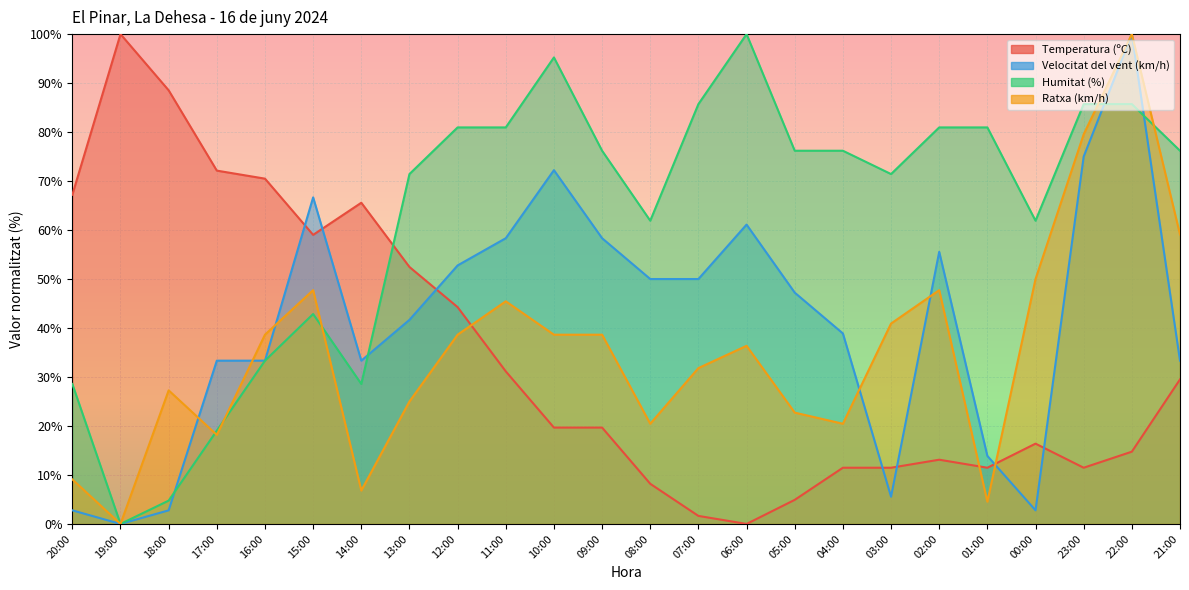

What are all the series names shown in the legend?

Temperatura (ºC), Velocitat del vent (km/h), Humitat (%), Ratxa (km/h)